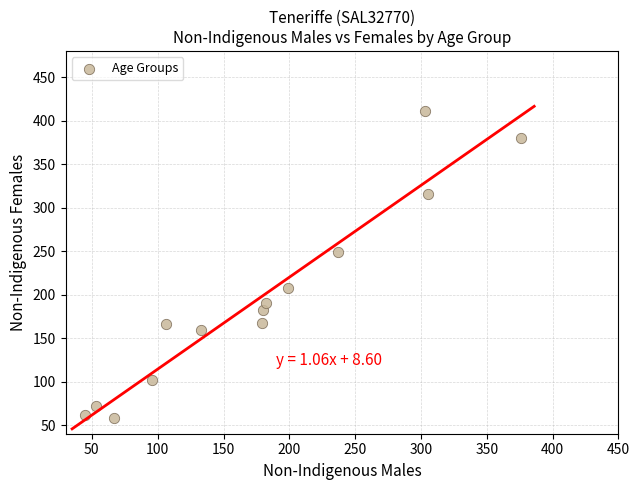

What is the range of X values (max minus min)?

331